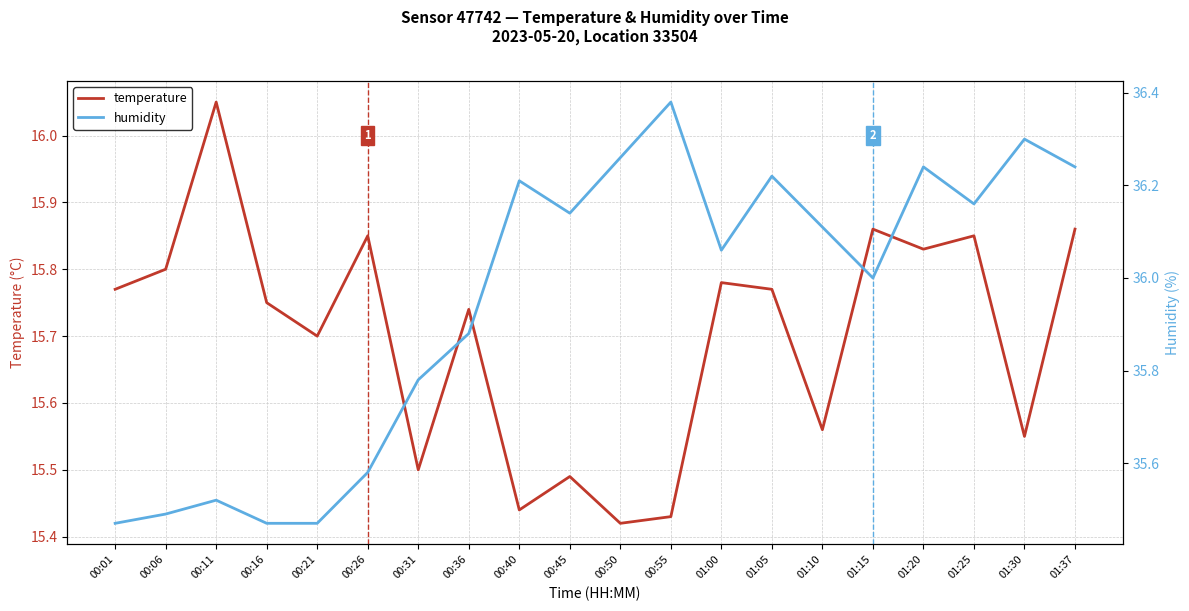

Read the humidity value at 00:21.

35.5